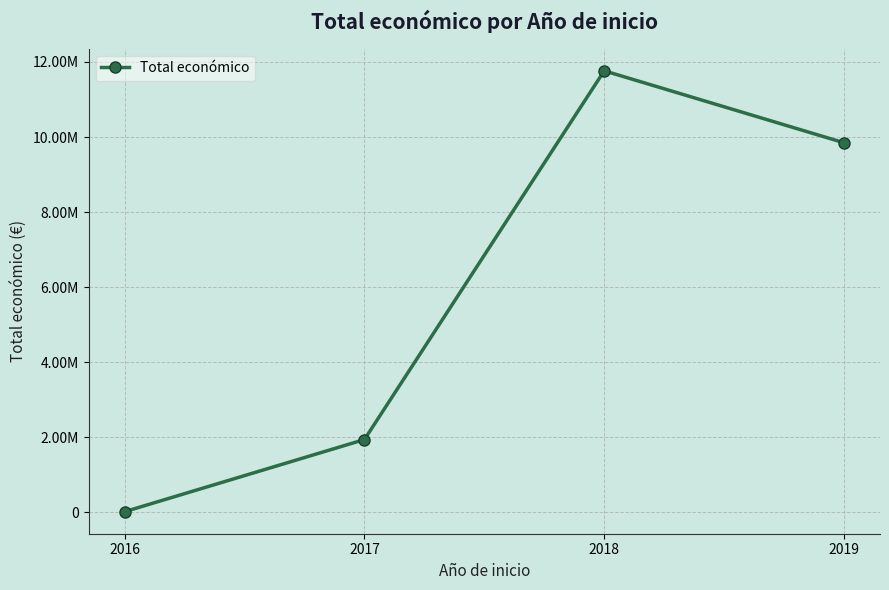

What is the change in value from 2016 to 2017?

+1921739